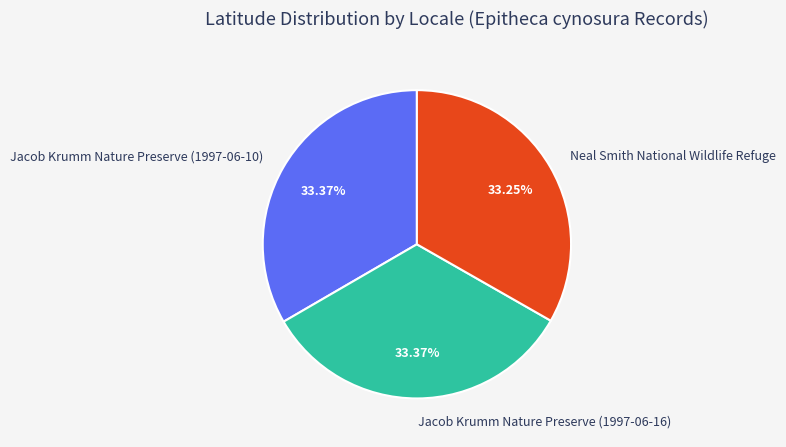

The Neal Smith National Wildlife Refuge slice represents 25% of the pie. True or false?

False